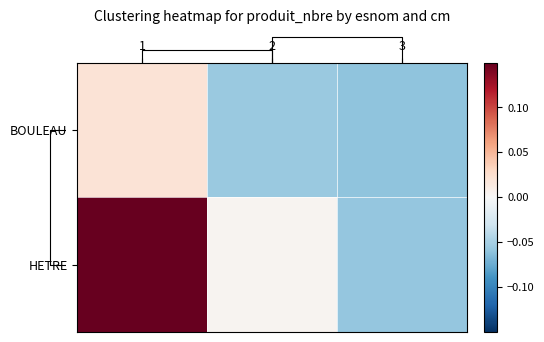

Which category has the highest value in the HETRE series?

1